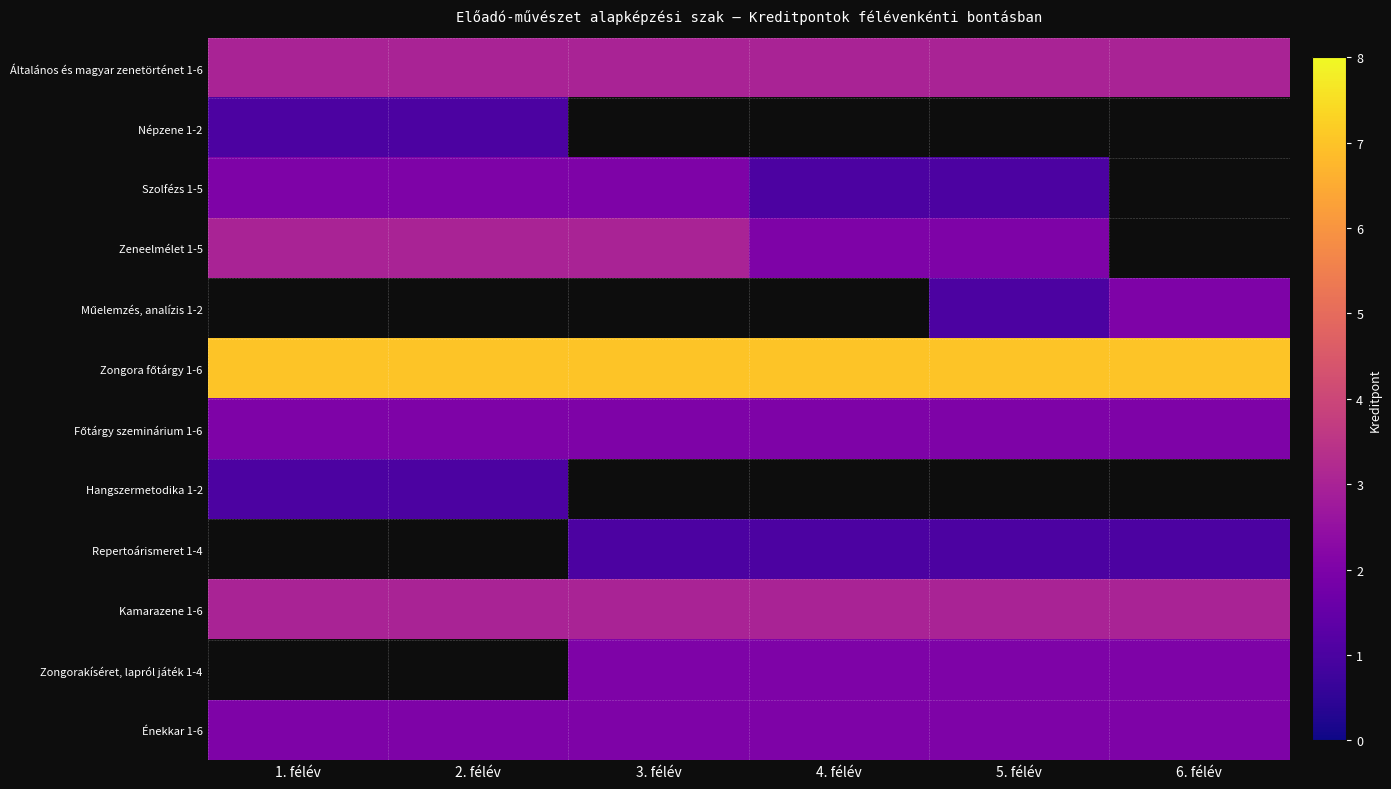

At which label is Énekkar 1-6 closest to 2?

1. félév